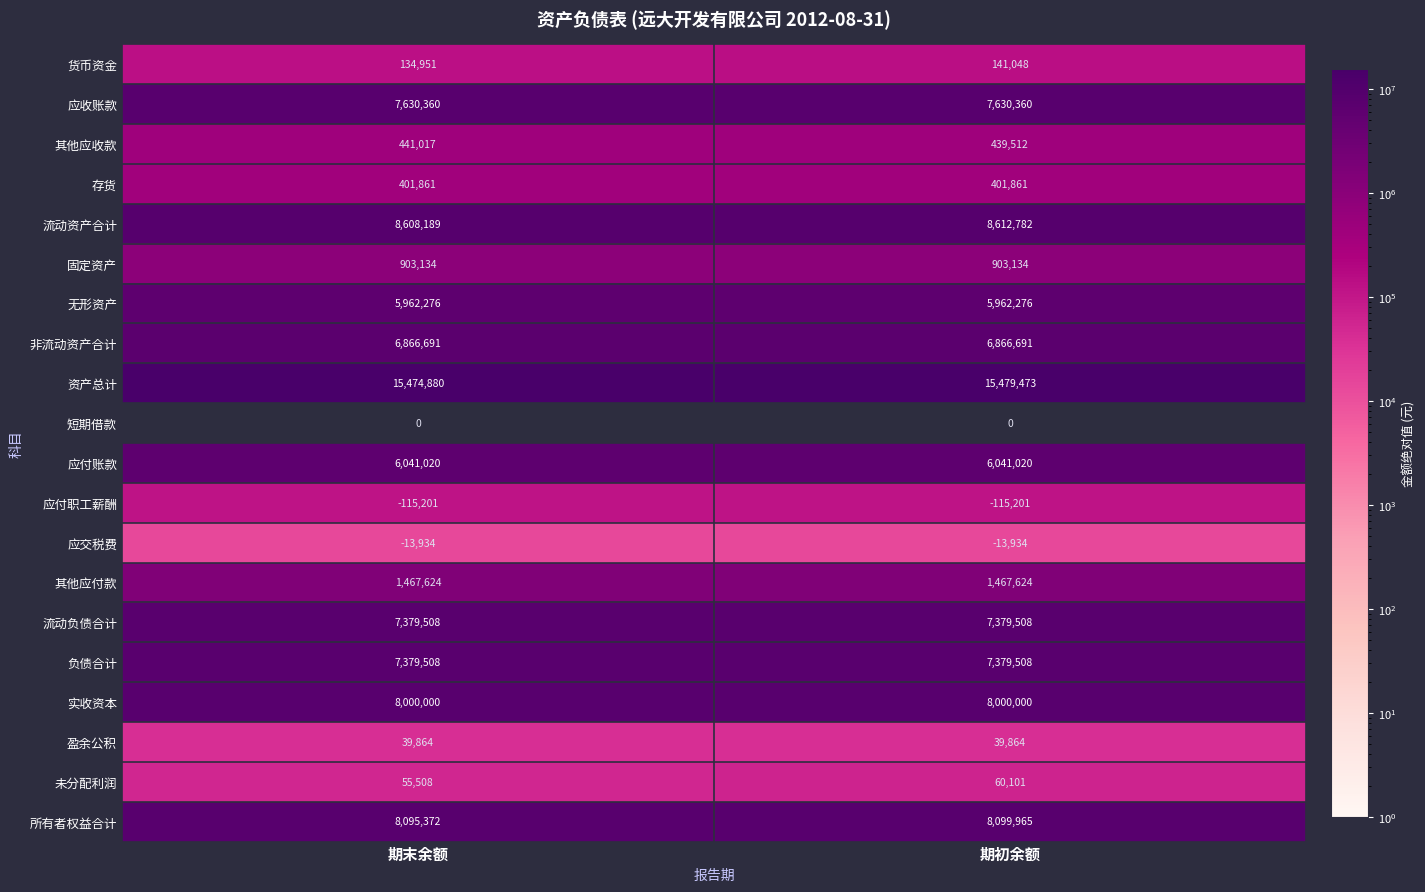

At how many categories does at least one series exceed 2188193?

2